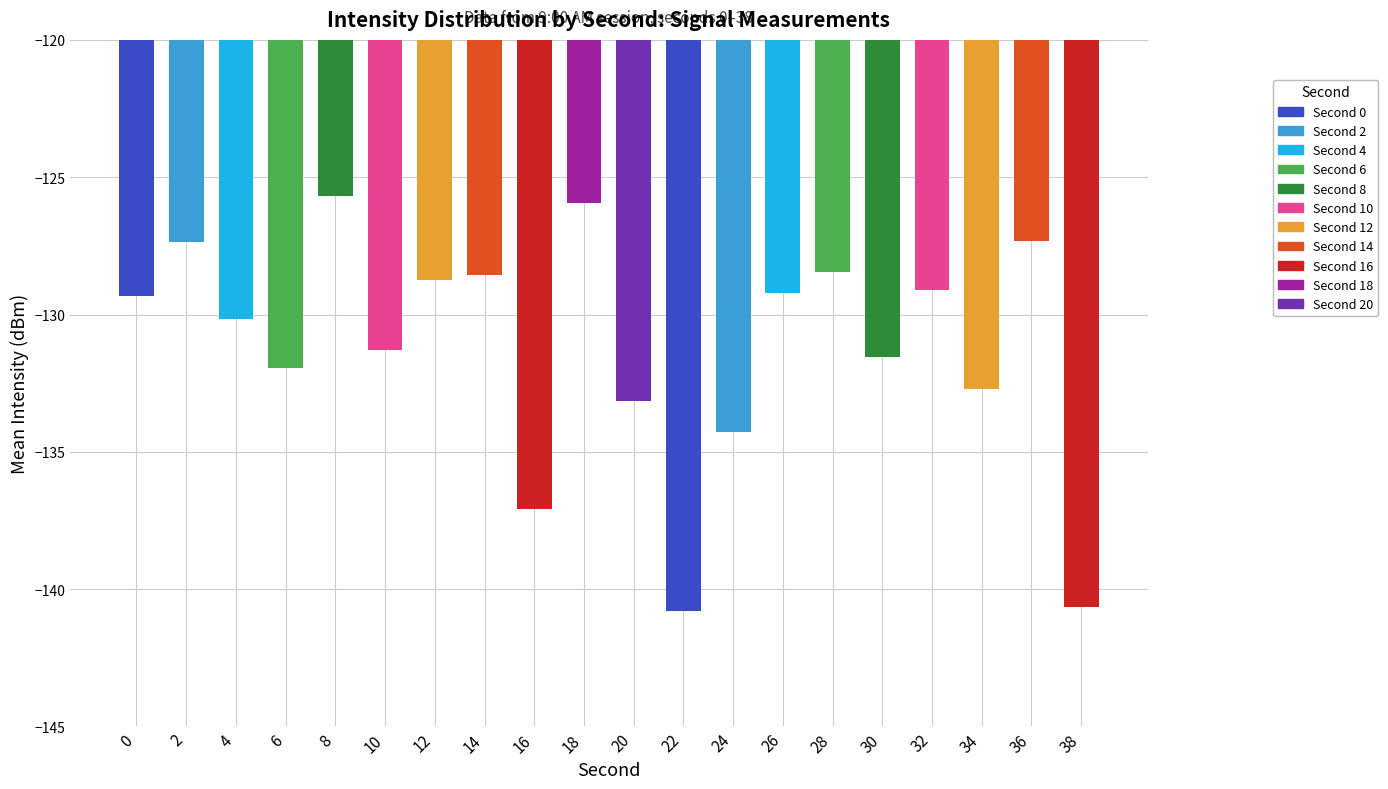

What is the value of the 2nd bar from the left?

-127.4